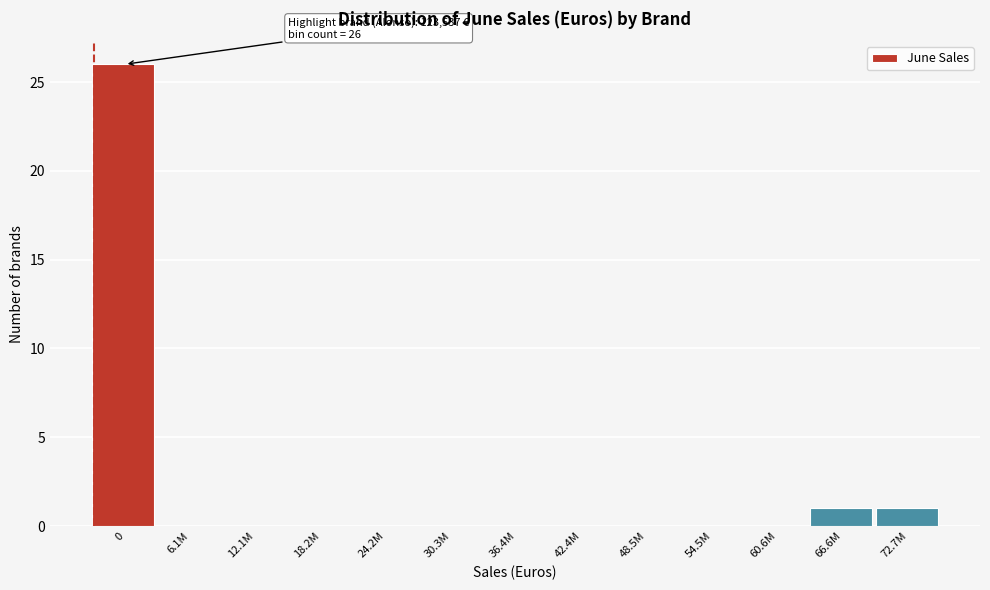

Reading right to left, extract all data points from this chart.

72.7M=1	66.6M=1	60.6M=0	54.5M=0	48.5M=0	42.4M=0	36.4M=0	30.3M=0	24.2M=0	18.2M=0	12.1M=0	6.1M=0	0=26